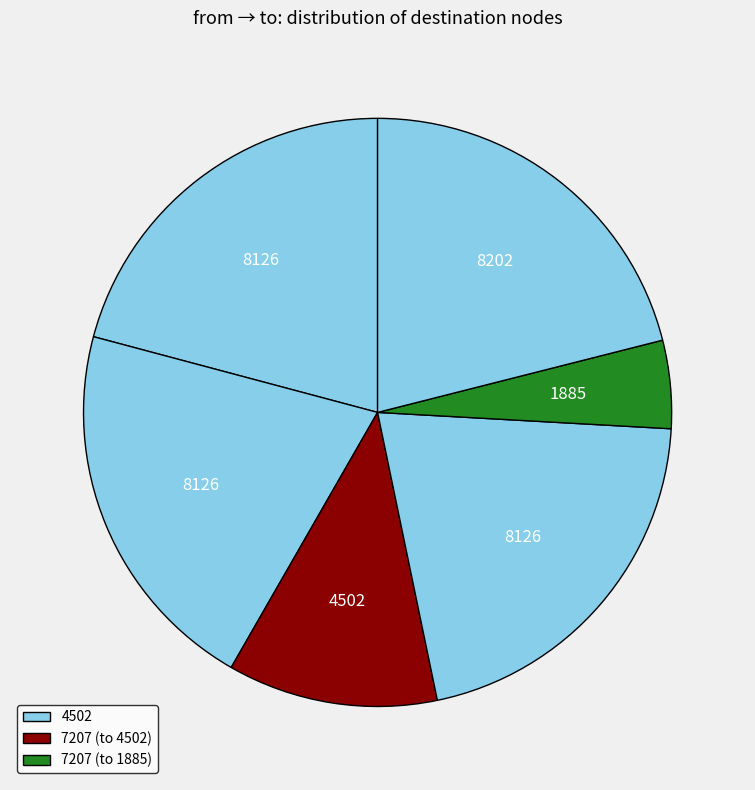

Count the number of slices in the pie.

6